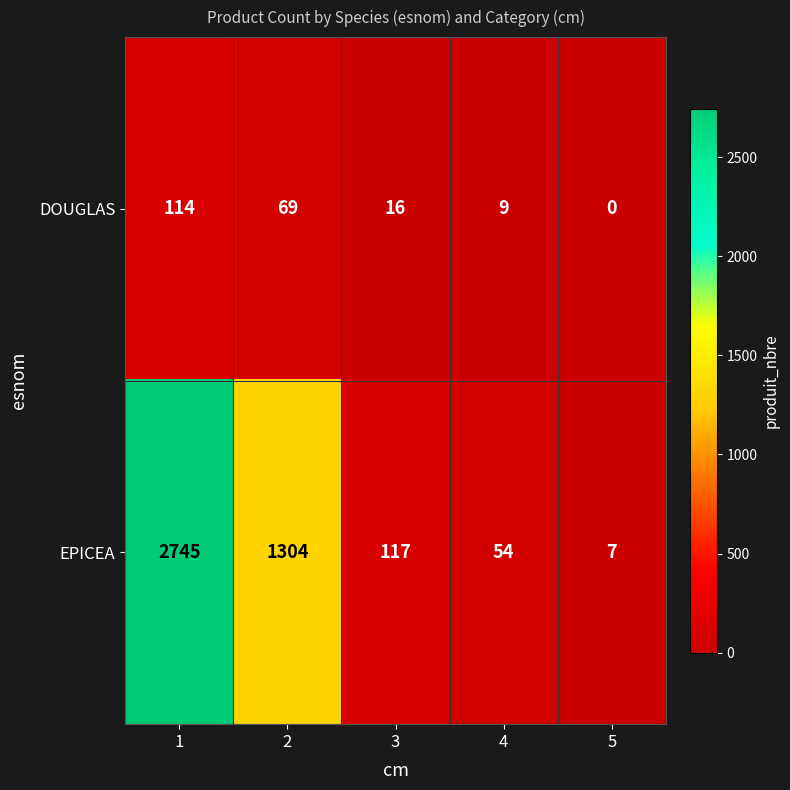

At which label does EPICEA reach its minimum?

5